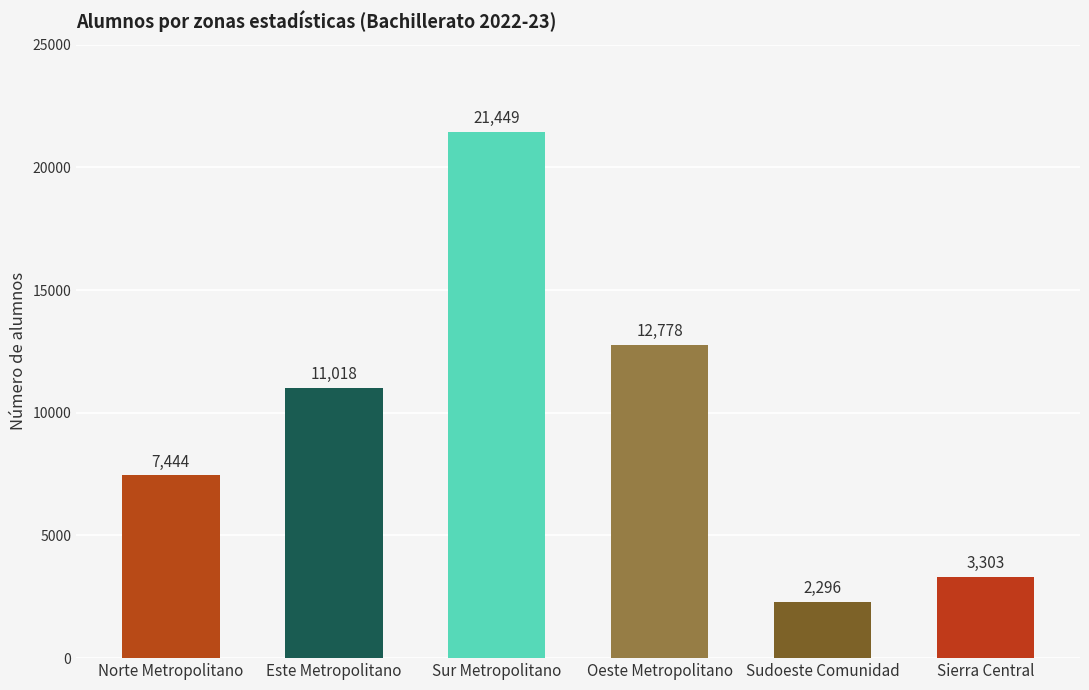

What is the label of the 1st bar from the left?

Norte Metropolitano